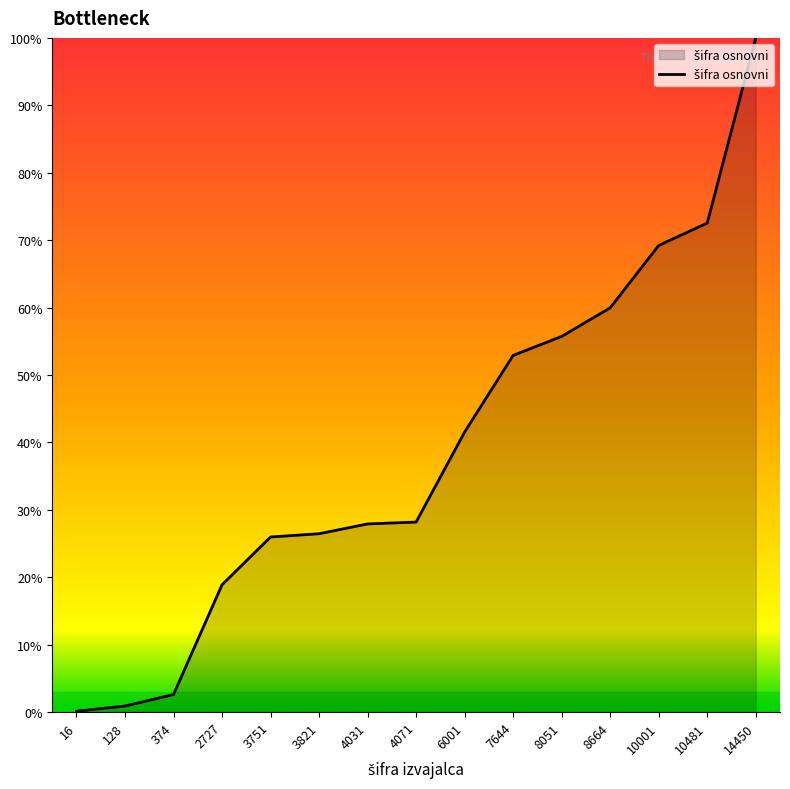

Which has a higher value, 374 or 3821?

3821